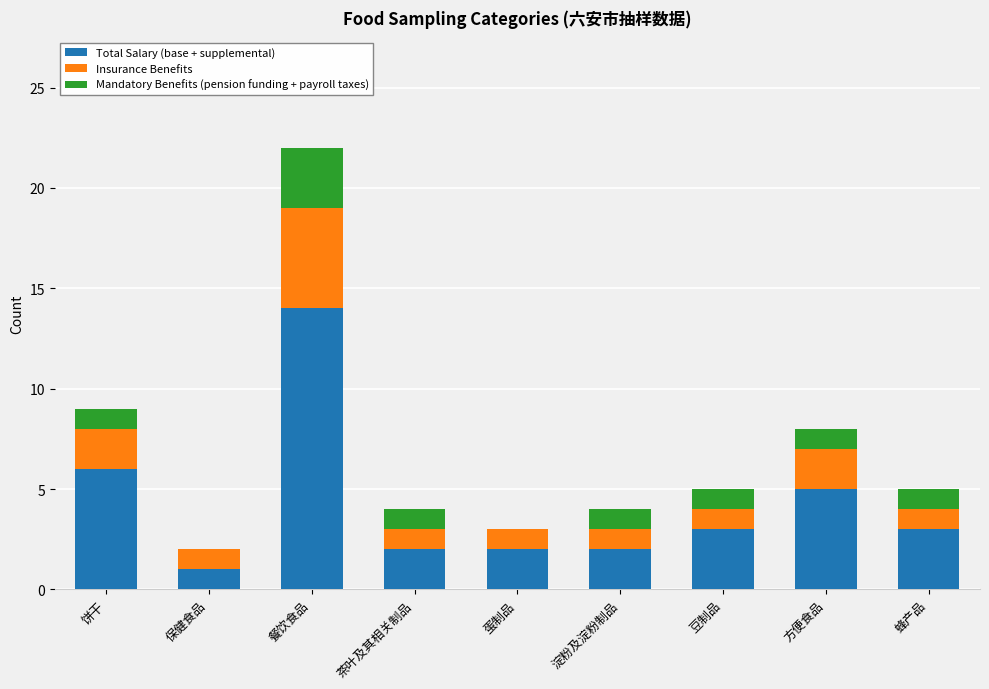

At which label does Total Salary (base + supplemental) reach its peak?

餐饮食品